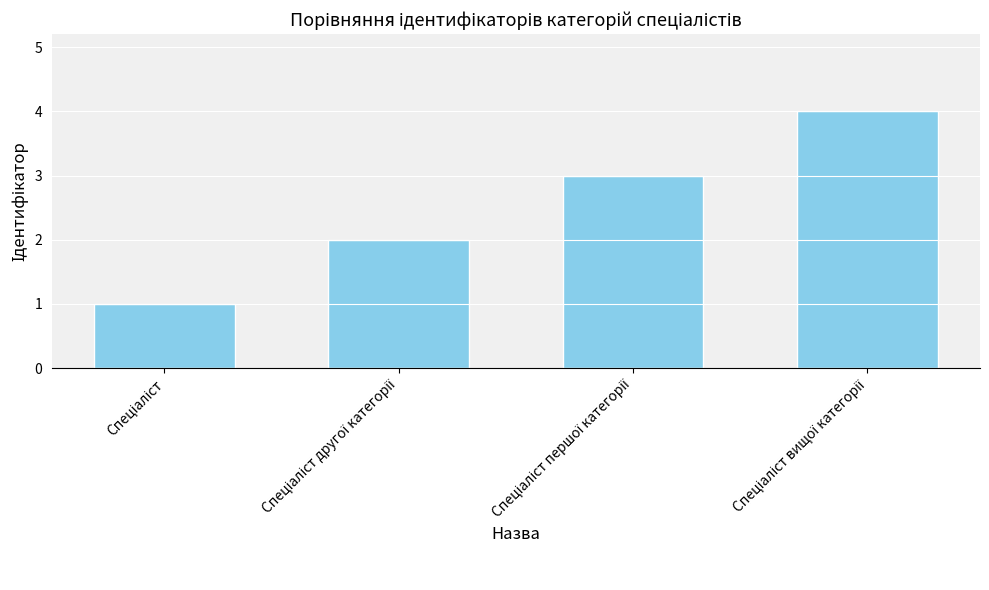

What is the sum of all values?

10